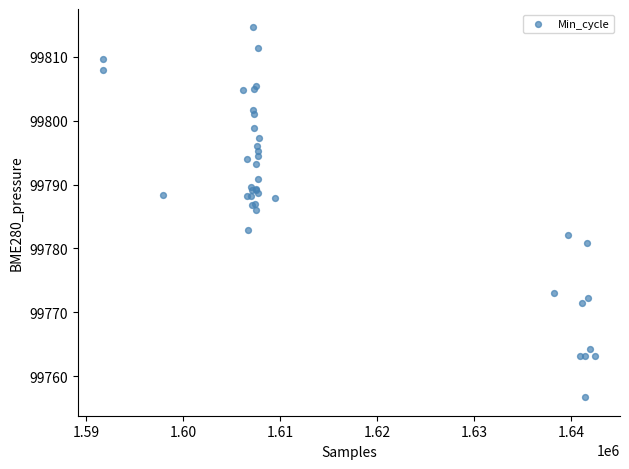

What Y value in the scatter plot is closest to 99785?

99786.1